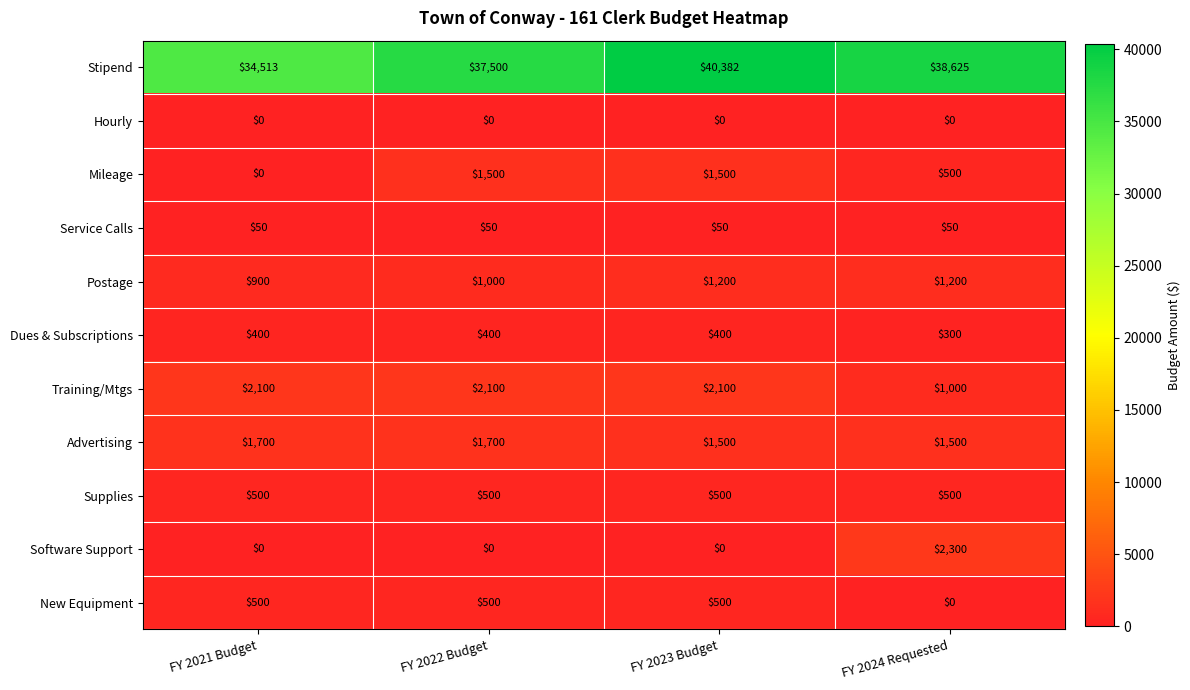

Which label corresponds to the largest value in the chart?

FY 2023 Budget